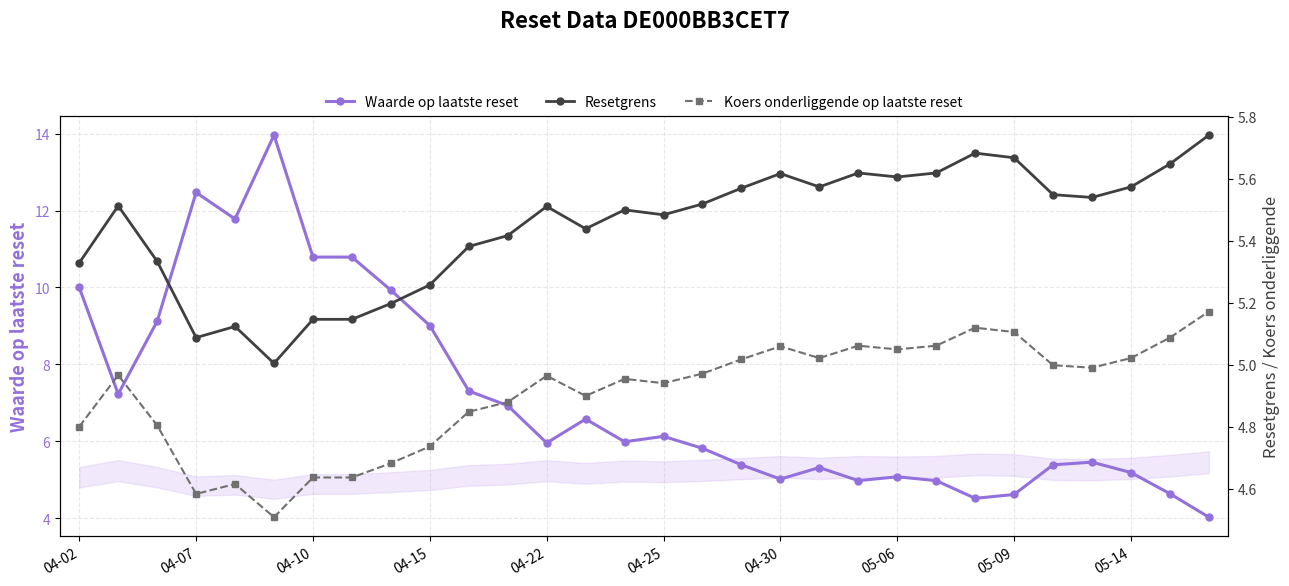

Reading right to left, extract all data points from this chart.

Waarde op laatste reset: 4.0	4.6	5.2	5.5	5.4	4.6	4.5	5.0	5.1	5.0	5.3	5.0	5.4	5.8	6.1	6.0	6.6	6.0	6.9	7.3	9.0	9.9	10.8	10.8	14.0	11.8	12.5	9.1	7.2	10.0
Resetgrens: 5.7	5.6	5.6	5.5	5.5	5.7	5.7	5.6	5.6	5.6	5.6	5.6	5.6	5.5	5.5	5.5	5.4	5.5	5.4	5.4	5.3	5.2	5.1	5.1	5.0	5.1	5.1	5.3	5.5	5.3
Koers onderliggende op laatste reset: 5.2	5.1	5.0	5.0	5.0	5.1	5.1	5.1	5.0	5.1	5.0	5.1	5.0	5.0	4.9	5.0	4.9	5.0	4.9	4.8	4.7	4.7	4.6	4.6	4.5	4.6	4.6	4.8	5.0	4.8